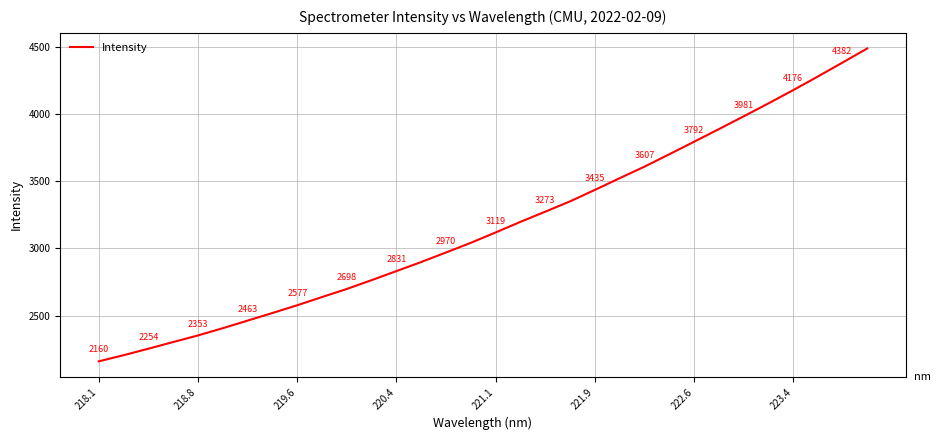

What is the smallest value displayed?

2160.3